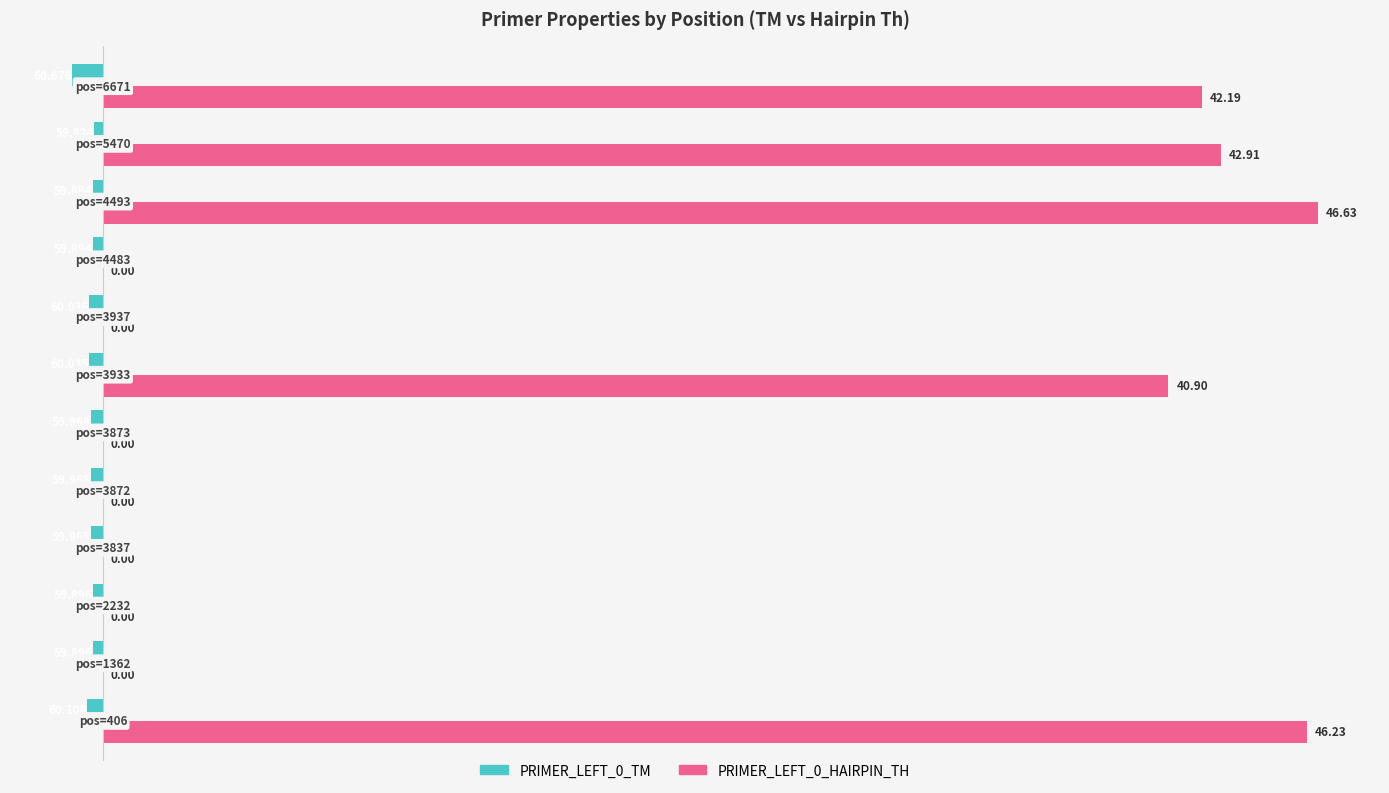

List the series in order of their peak value, lowest first.

PRIMER_LEFT_0_TM, PRIMER_LEFT_0_HAIRPIN_TH